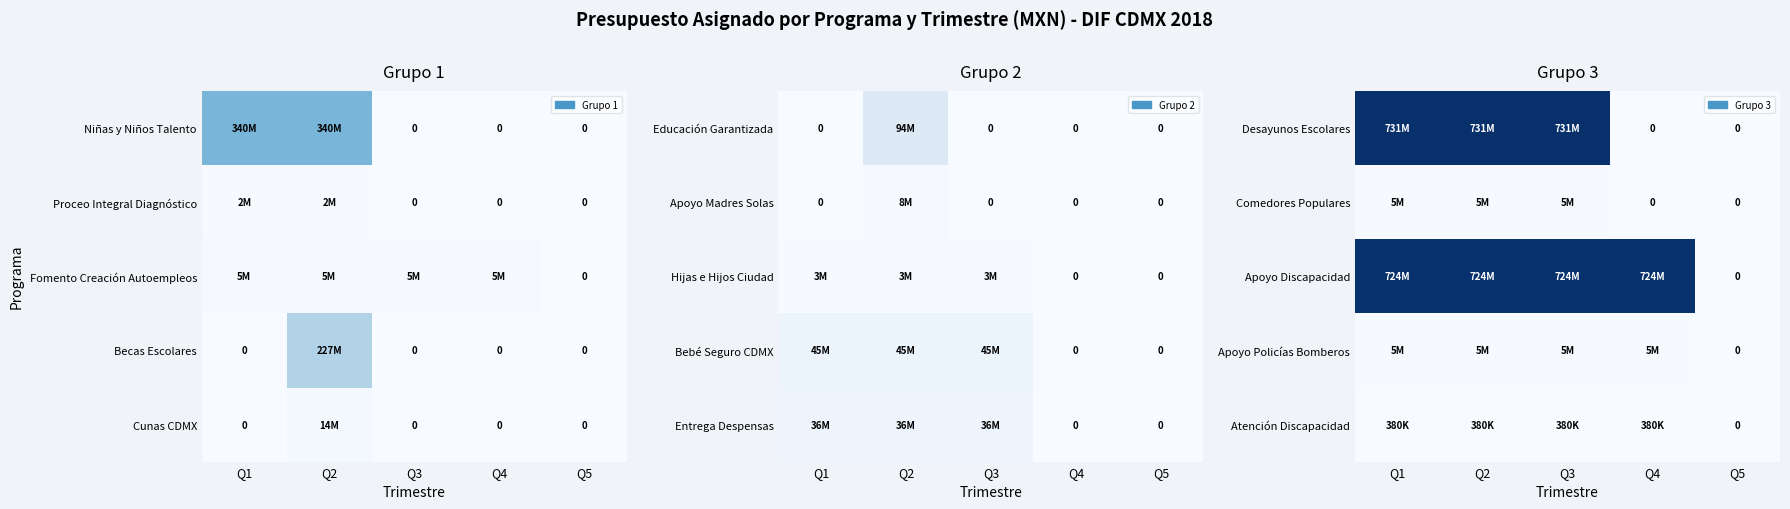

What is the difference between the maximum and minimum values in the Desayunos Escolares series?

731423187